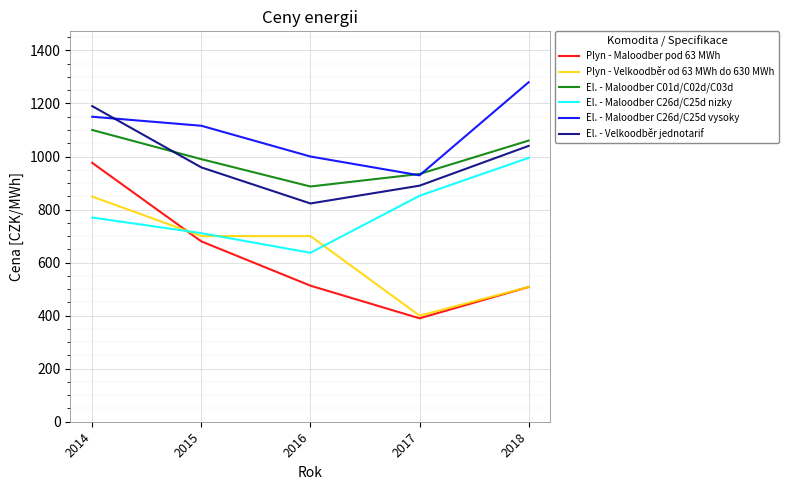

What is the minimum value shown in the chart?

390